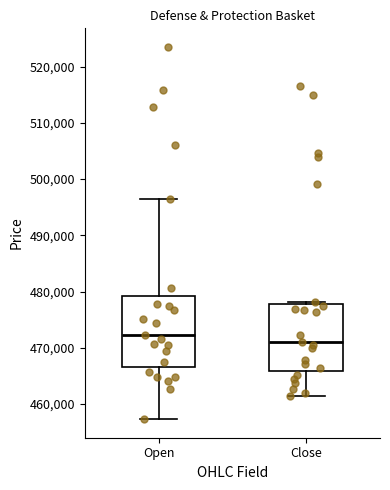

Reading left to right, read every box against the y-axis: the position of its median line, the range the box covers, and the ends of its whiskers. The values are not printed on the chart, so give them approximately, as read against the axis.

Open: median 472000, box 467000 to 479000, whiskers 457000 to 496000
Close: median 471000, box 466000 to 478000, whiskers 461000 to 478000